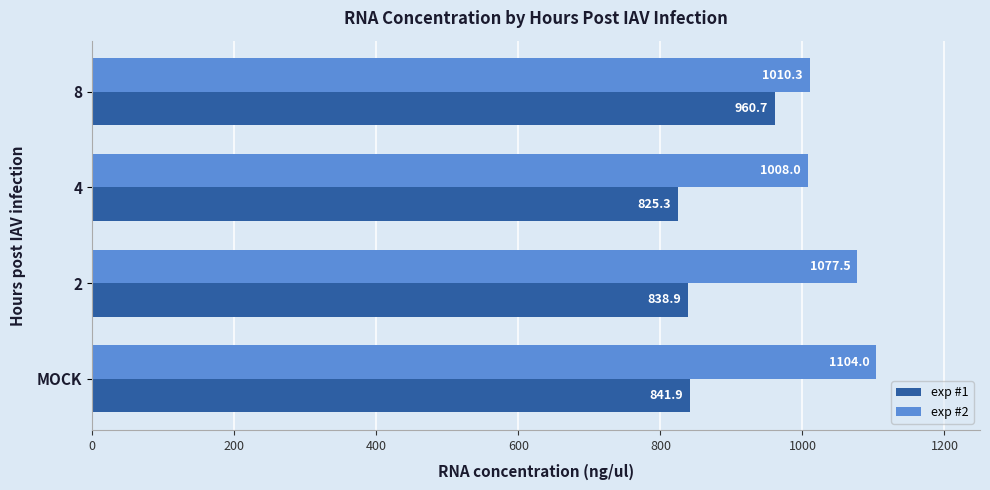

What is the spread (max minus min) of values at 4?

182.7